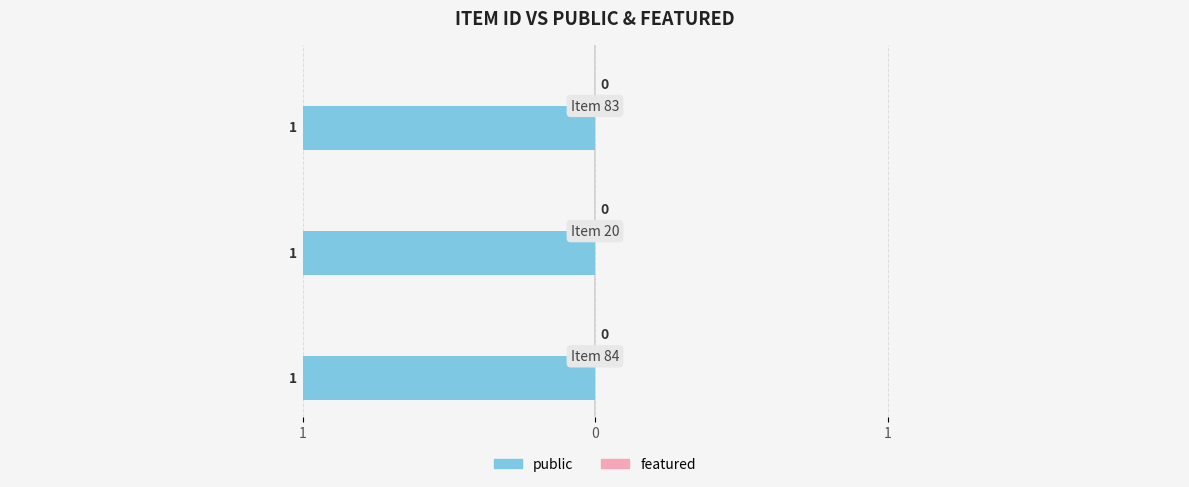

What position from the left is 20?

2